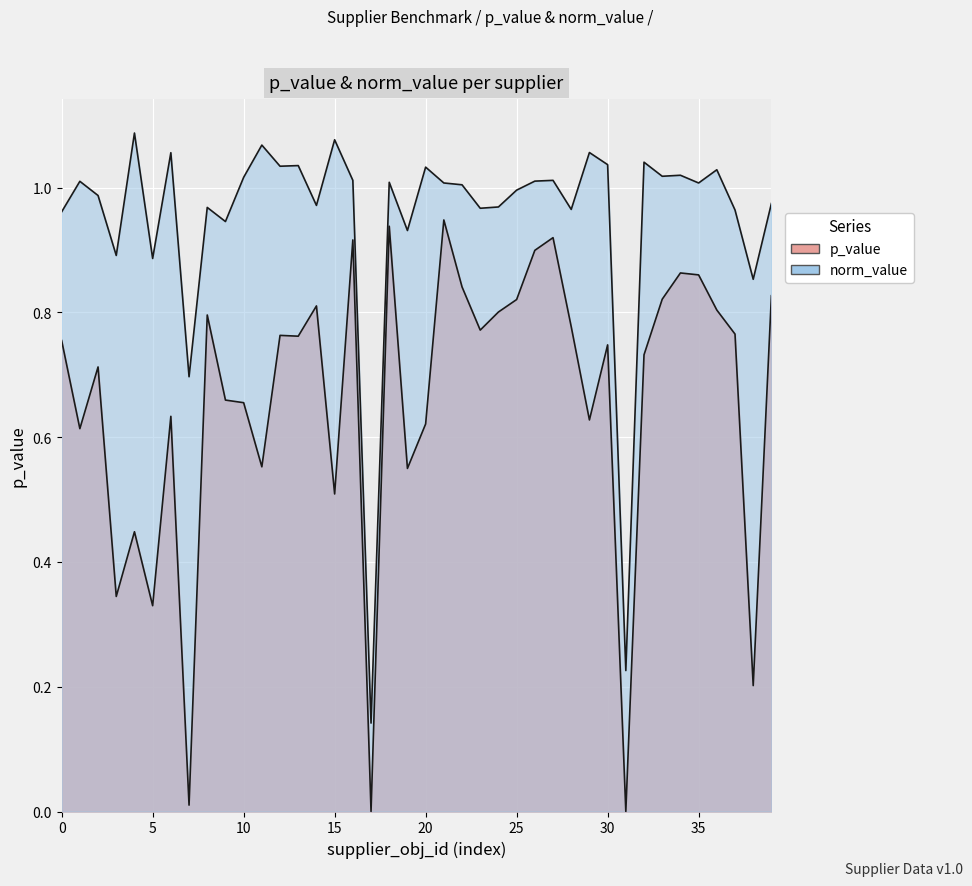

At which label does norm_value reach its minimum?

SPE01500362